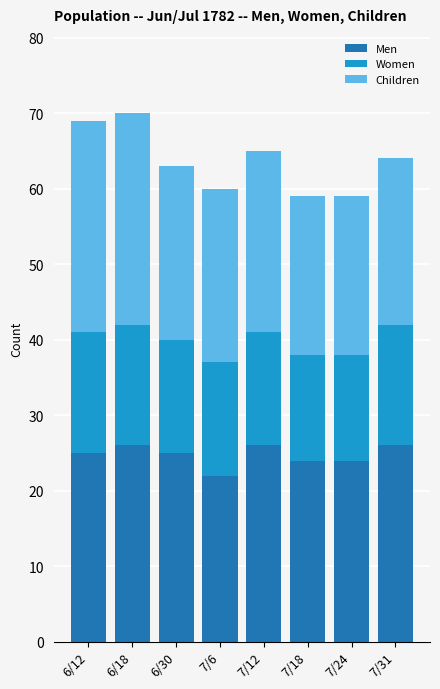

How many data points does each series have?

8